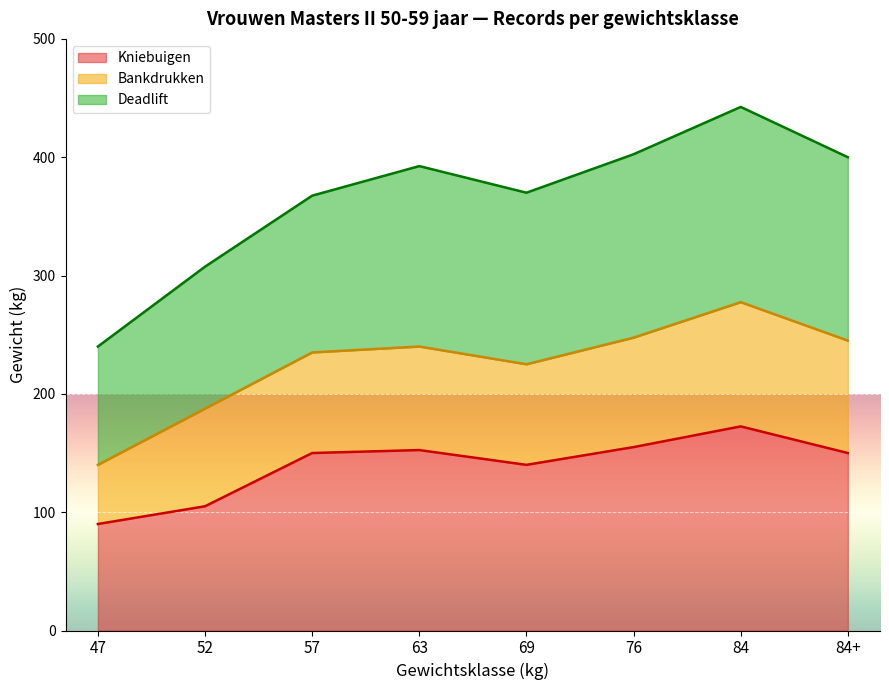

How many categories are shown in the chart?

8